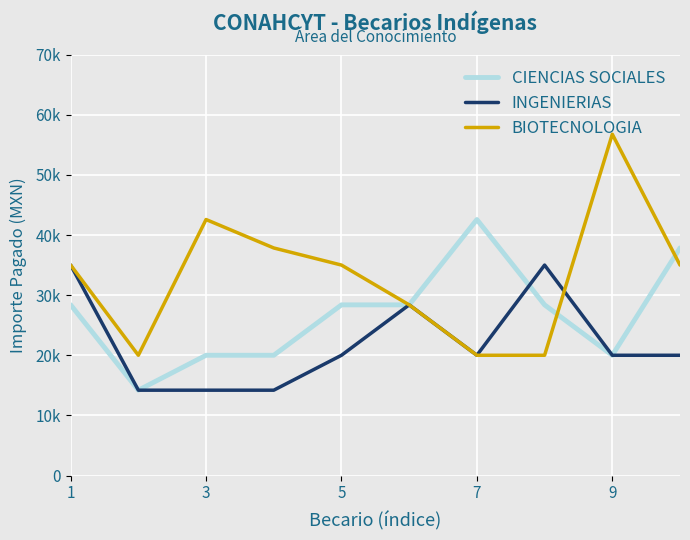

Reading right to left, extract all data points from this chart.

CIENCIAS SOCIALES: 37844.4	20000.0	28383.3	42574.9	28383.3	28383.3	20000.0	20000.0	14191.6	28383.3
INGENIERIAS: 20000.0	20000.0	35000.0	20000.0	28383.3	20000.0	14191.6	14191.6	14191.6	35000.0
BIOTECNOLOGIA: 35000.0	56766.6	20000.0	20000.0	28383.3	35000.0	37844.4	42574.9	20000.0	35000.0